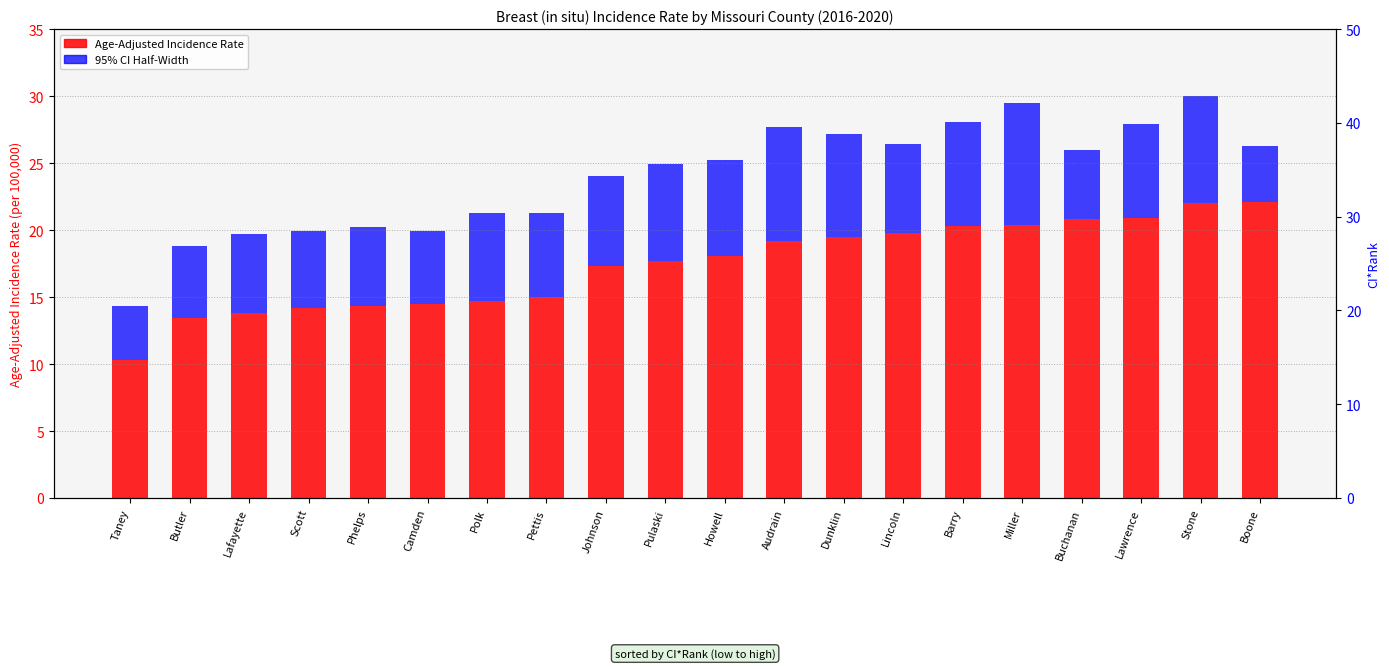

Reading right to left, transcribe all the data shown in this chart.

Age-Adjusted Incidence Rate: Boone=22.1	Stone=22.0	Lawrence=20.9	Buchanan=20.8	Miller=20.4	Barry=20.3	Lincoln=19.8	Dunklin=19.5	Audrain=19.2	Howell=18.1	Pulaski=17.7	Johnson=17.3	Pettis=15.0	Polk=14.7	Camden=14.5	Phelps=14.3	Scott=14.2	Lafayette=13.8	Butler=13.4	Taney=10.3
95% CI Half-Width: Boone=4.2	Stone=8.0	Lawrence=7.0	Buchanan=5.2	Miller=9.1	Barry=7.8	Lincoln=6.6	Dunklin=7.7	Audrain=8.5	Howell=7.1	Pulaski=7.2	Johnson=6.7	Pettis=6.3	Polk=6.6	Camden=5.4	Phelps=5.9	Scott=5.7	Lafayette=5.9	Butler=5.4	Taney=4.0